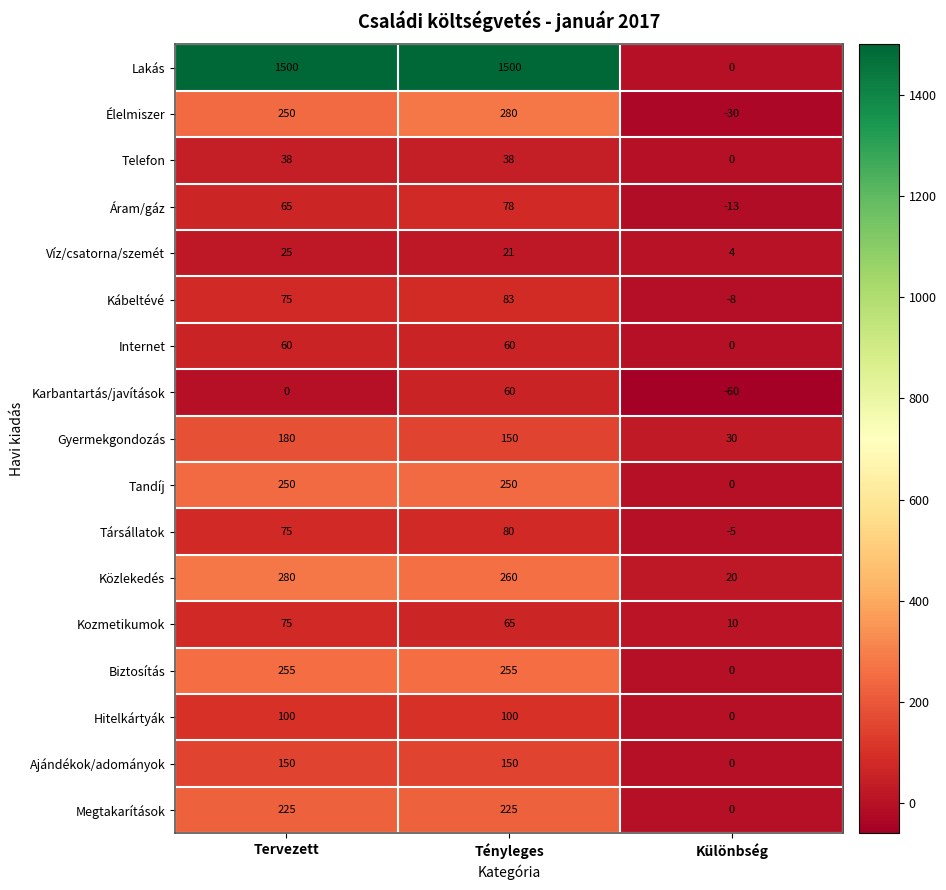

List the labels in order of Közlekedés value, smallest first.

Különbség, Tényleges, Tervezett